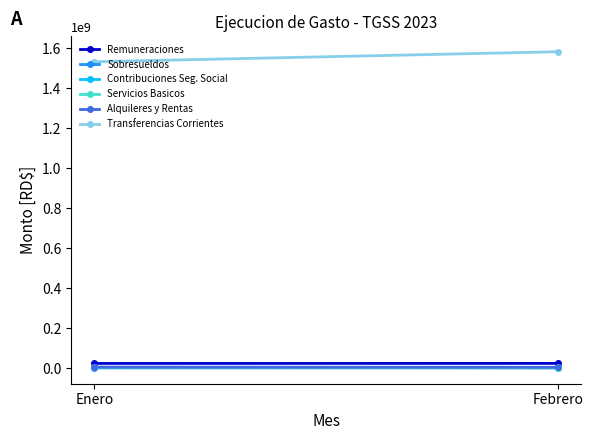

Where is Sobresueldos nearest to the value 471819?

Enero